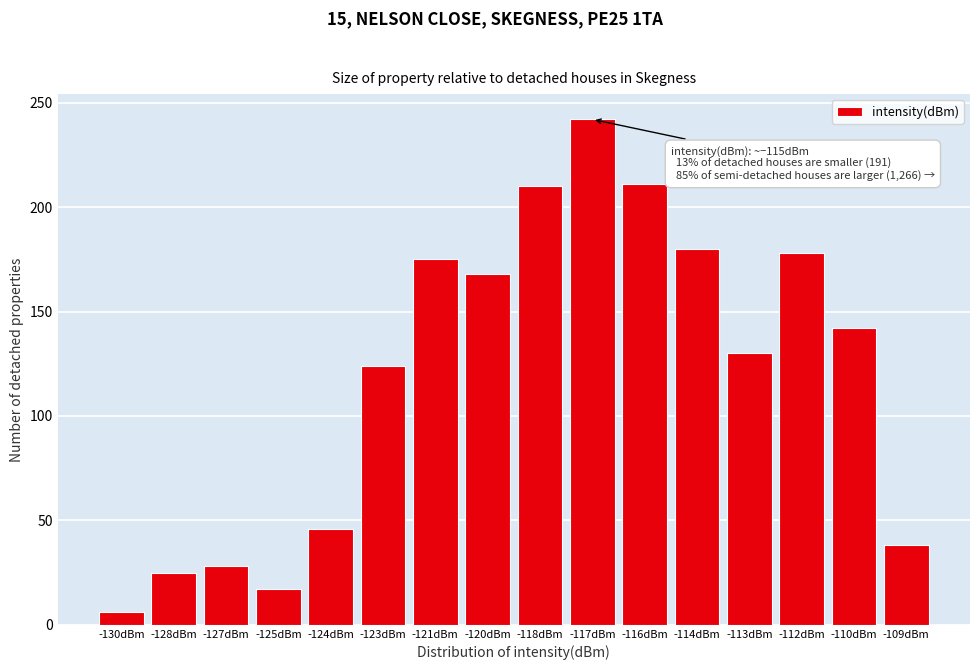

What is the smallest value displayed?

6